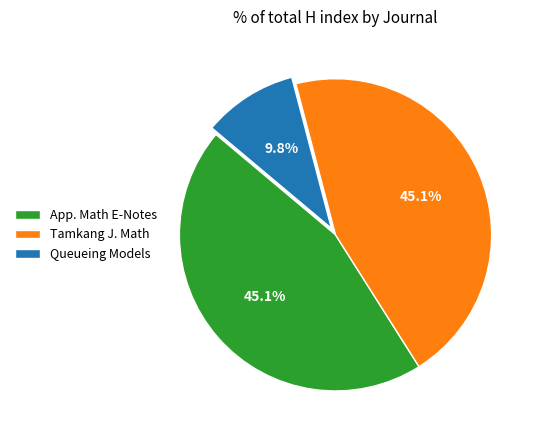

To the nearest percent, what is the average slice percentage?

33%